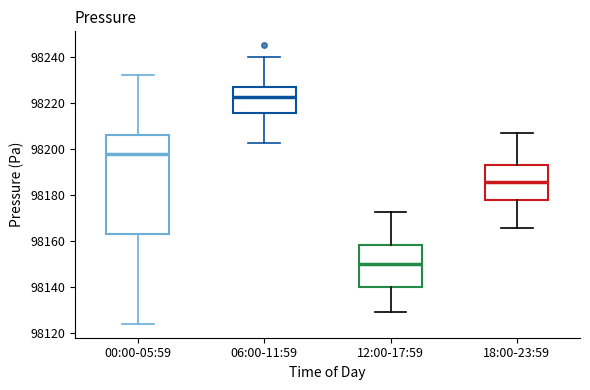

Which box has the highest median line?

06:00-11:59